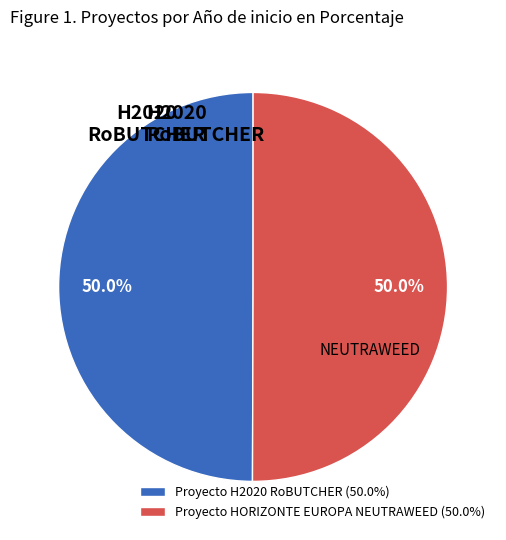

What percentage is NOT represented by Proyecto H2020 RoBUTCHER (50.0%)?

50.0%